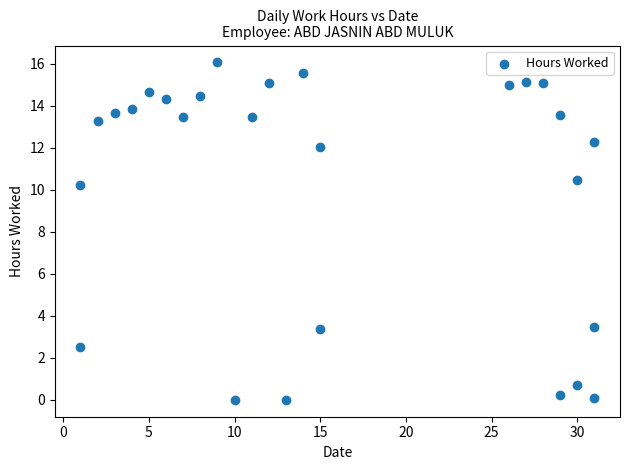

What Y value in the scatter plot is closest to 8?

10.2